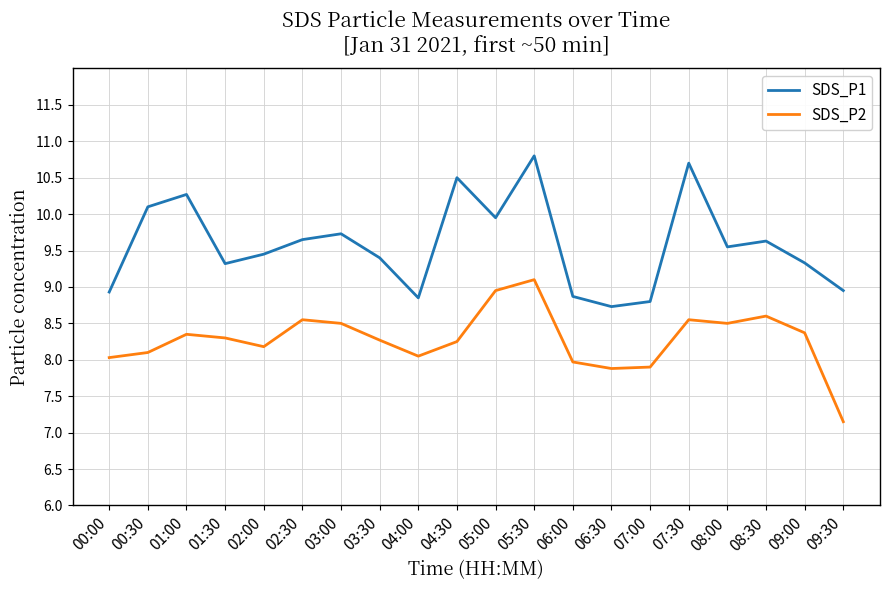

What position from the right is 00:30?

19